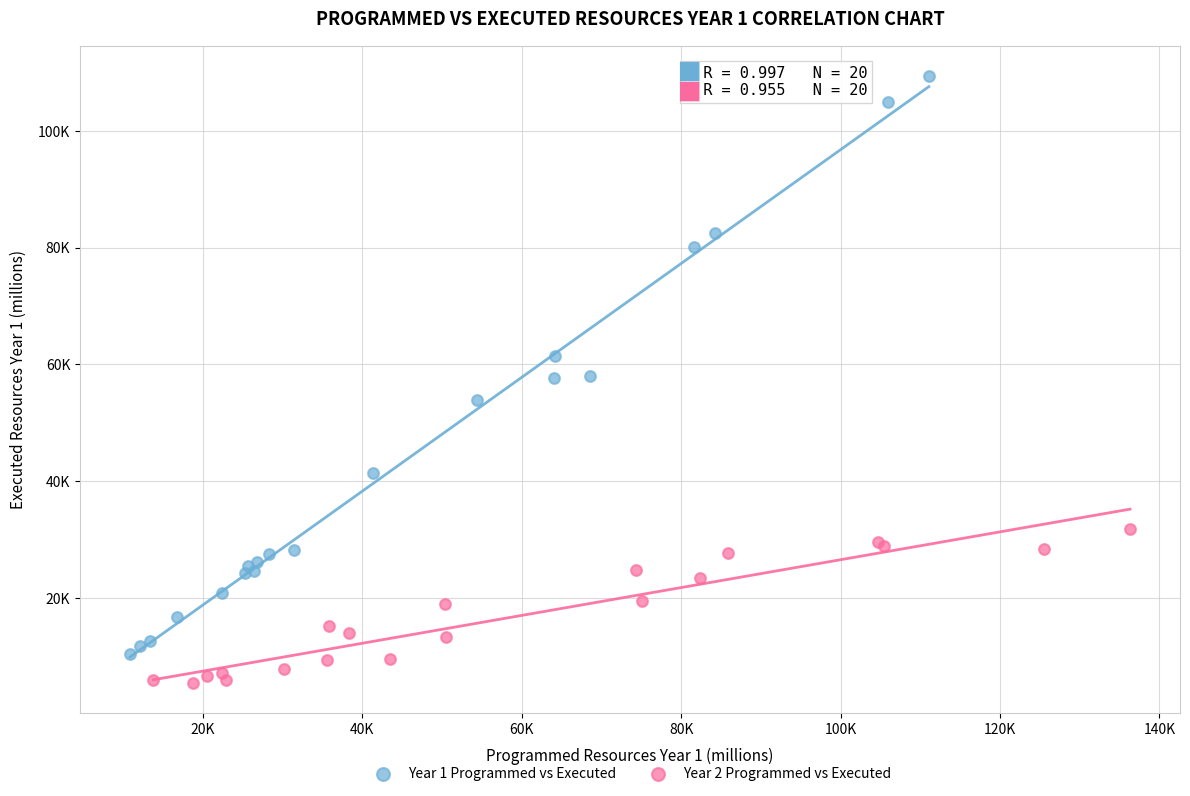

What are all the series names shown in the legend?

Year 1 Programmed vs Executed, Year 2 Programmed vs Executed